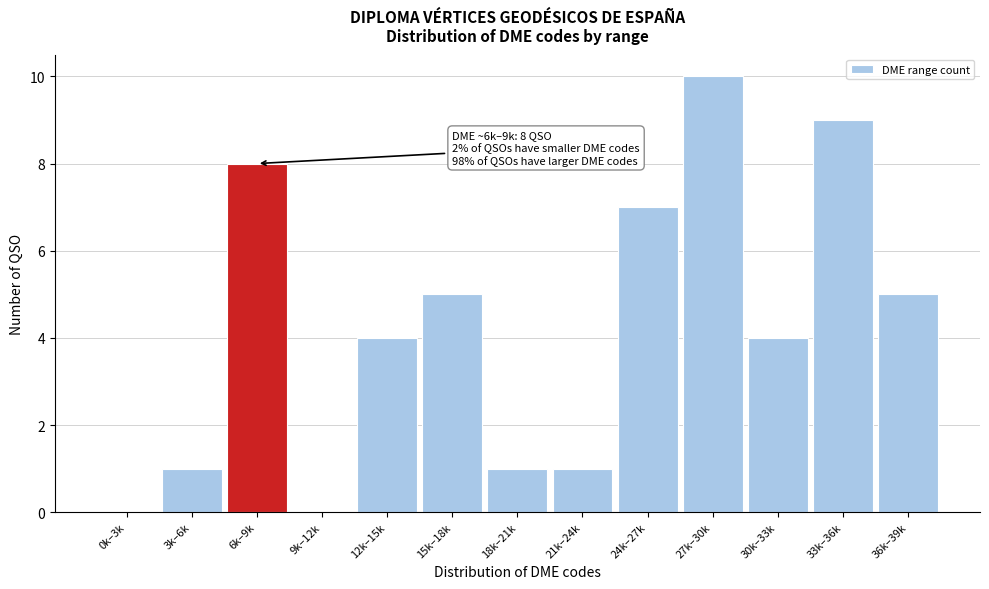

Reading right to left, extract all data points from this chart.

36k–39k=5	33k–36k=9	30k–33k=4	27k–30k=10	24k–27k=7	21k–24k=1	18k–21k=1	15k–18k=5	12k–15k=4	9k–12k=0	6k–9k=8	3k–6k=1	0k–3k=0